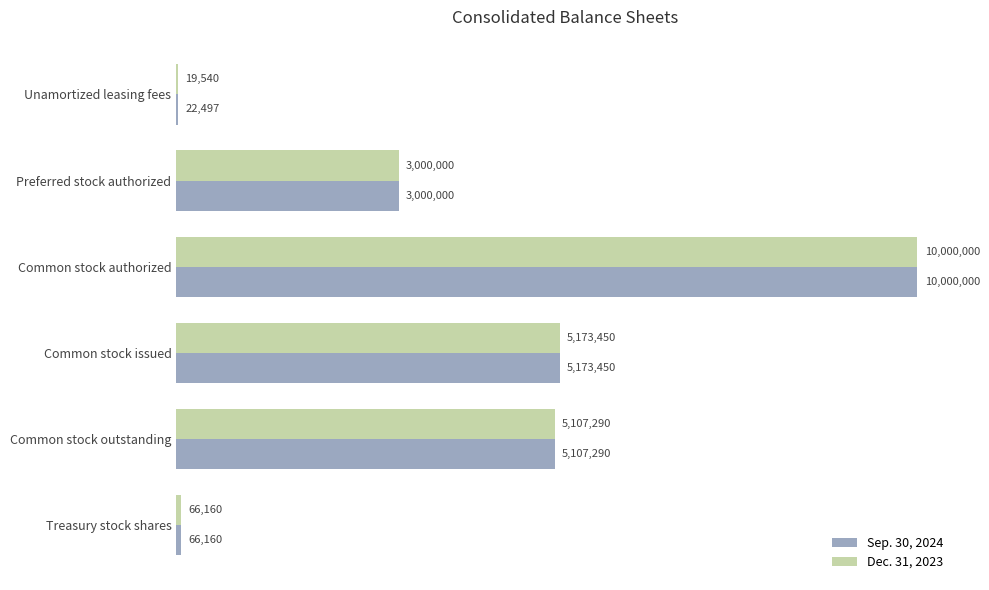

Reading right to left, what are all the values shown in this chart?

Sep. 30, 2024: 1.0=66160	0.8=5107290	0.6=5173450	0.4=10000000	0.2=3000000	0.0=22497
Dec. 31, 2023: 1.0=66160	0.8=5107290	0.6=5173450	0.4=10000000	0.2=3000000	0.0=19540